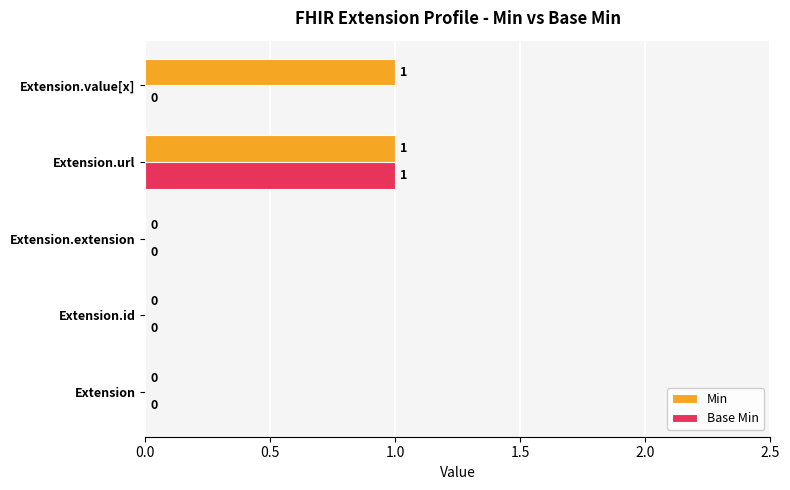

Count the number of data series in this chart.

2